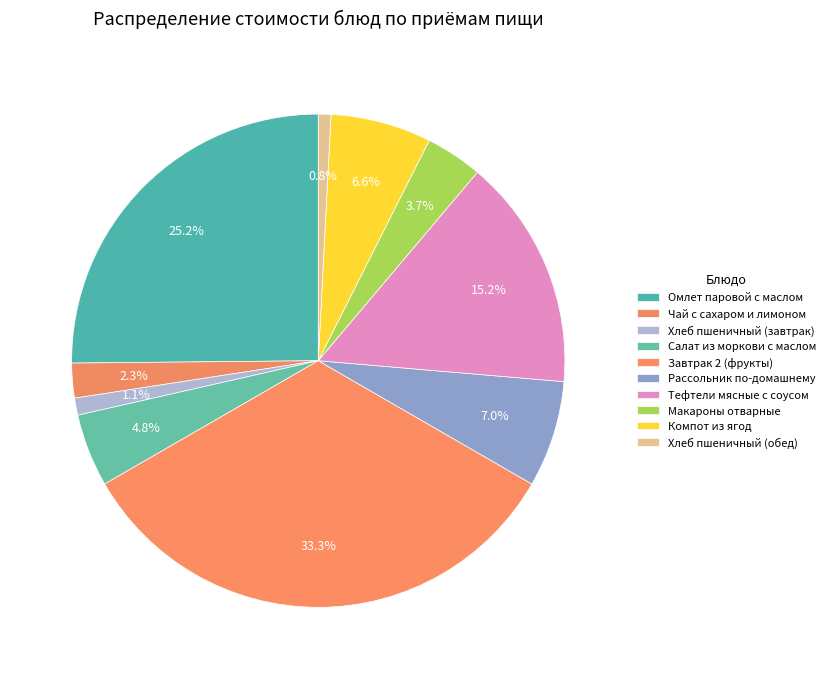

How many segments does this pie chart have?

10